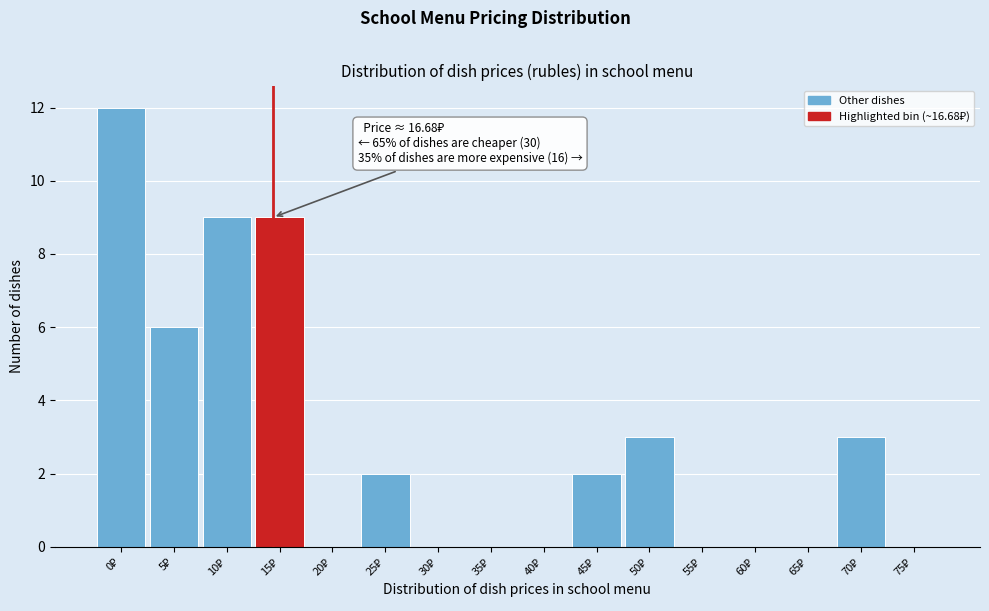

What is the maximum value shown in the chart?

12